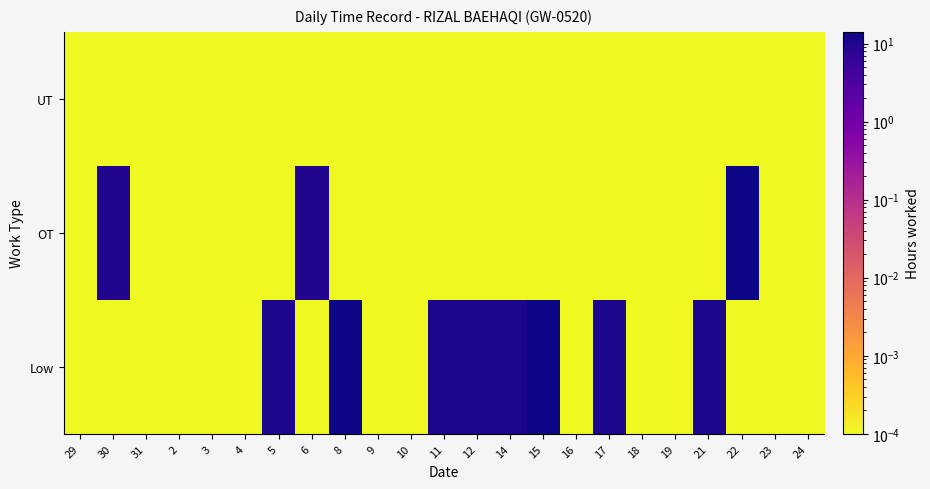

List the series in order of their peak value, lowest first.

UT, Low, OT